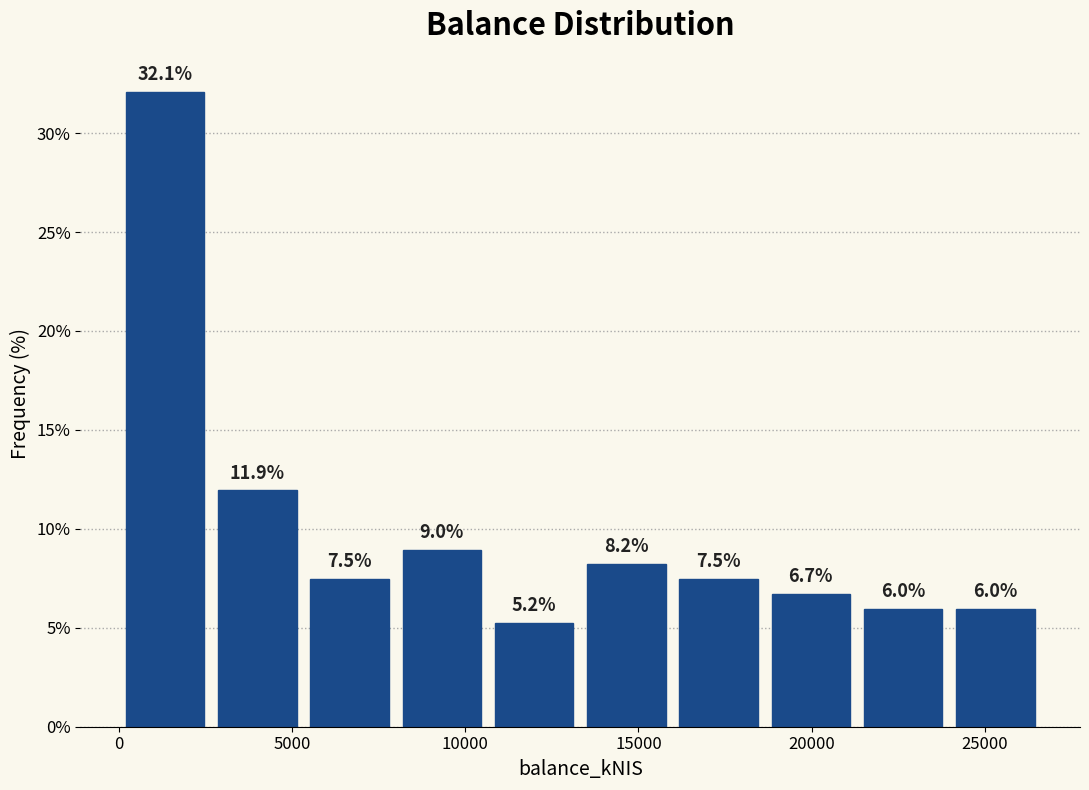

Reading left to right, transcribe this chart: for each bar, give the range it covers on the x-axis and its height. The bar edges are not printed on the chart, so give them approximately, as read against the axis.

0 to 2500: 32.1
2500 to 5500: 11.9
5500 to 8000: 7.5
8000 to 10500: 9.0
10500 to 13500: 5.2
13500 to 16000: 8.2
16000 to 18500: 7.5
18500 to 21500: 6.7
21500 to 24000: 6.0
24000 to 26500: 6.0